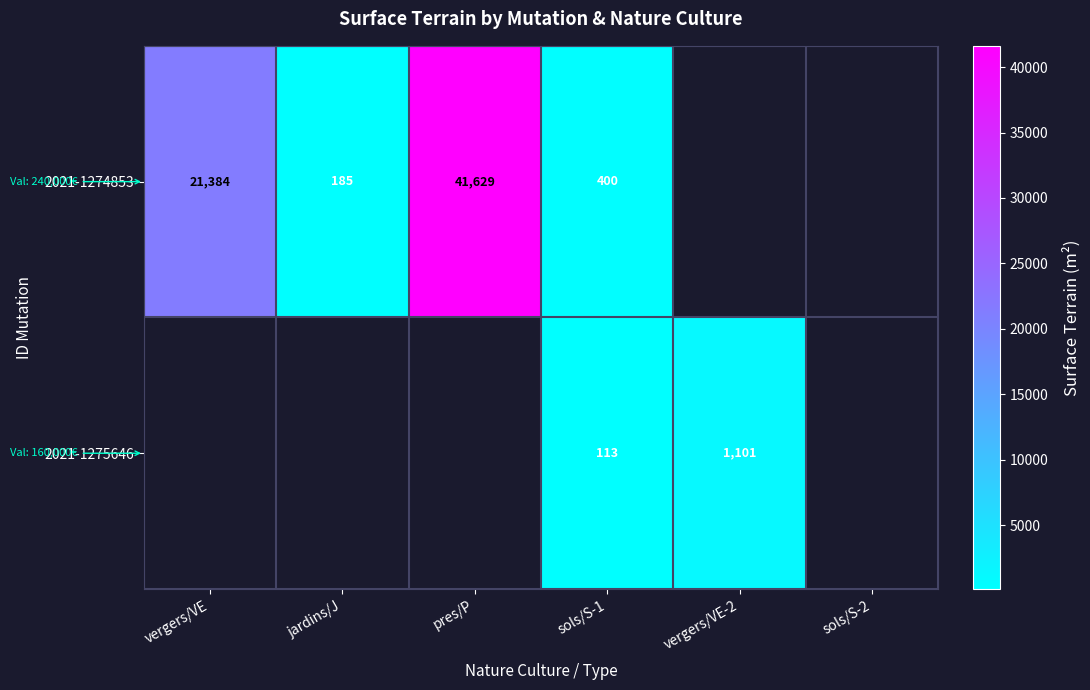

What is the spread (max minus min) of values at sols/S-1?

287